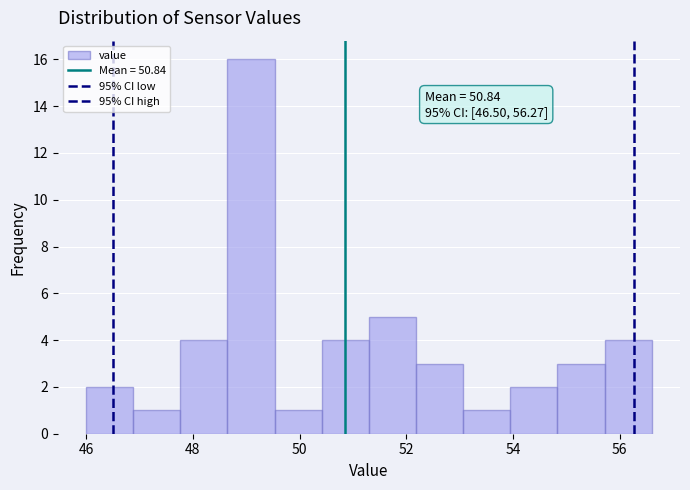

Over which range of the x-axis is the bar tallest?

48.6 to 49.6